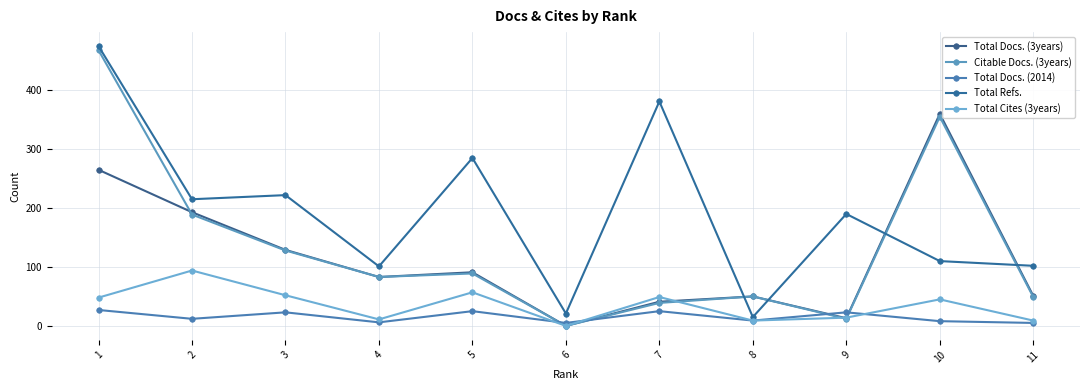

Where is the first local minimum for Total Cites (3years)?

4